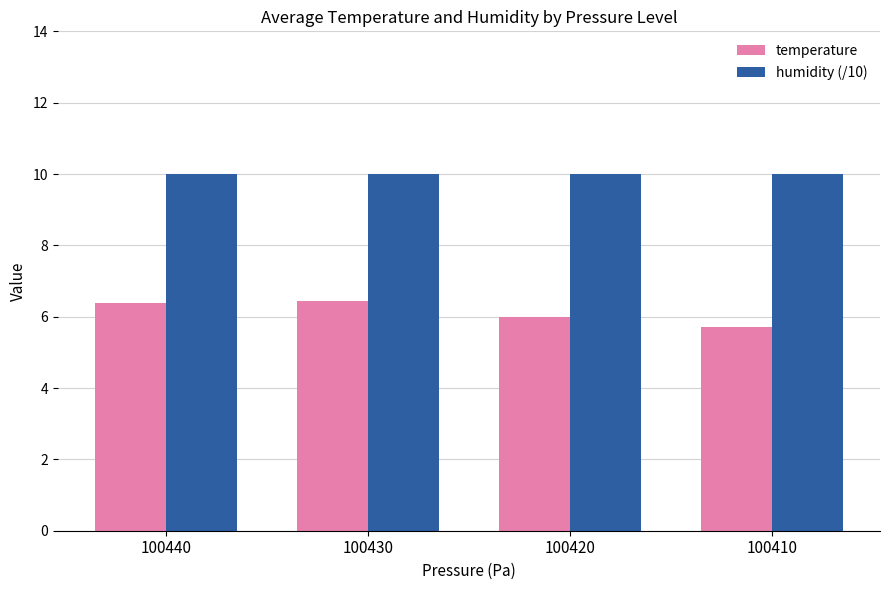

The value of humidity (/10) at 100440 is 10.0. True or false?

True